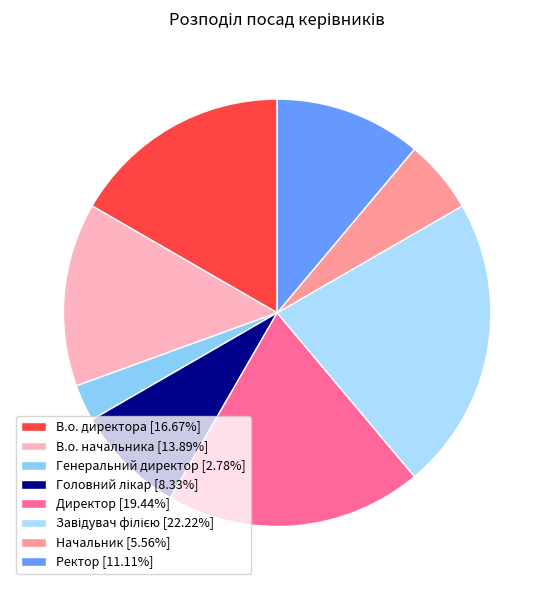

Is it true that Ректор is 1% of the pie?

False